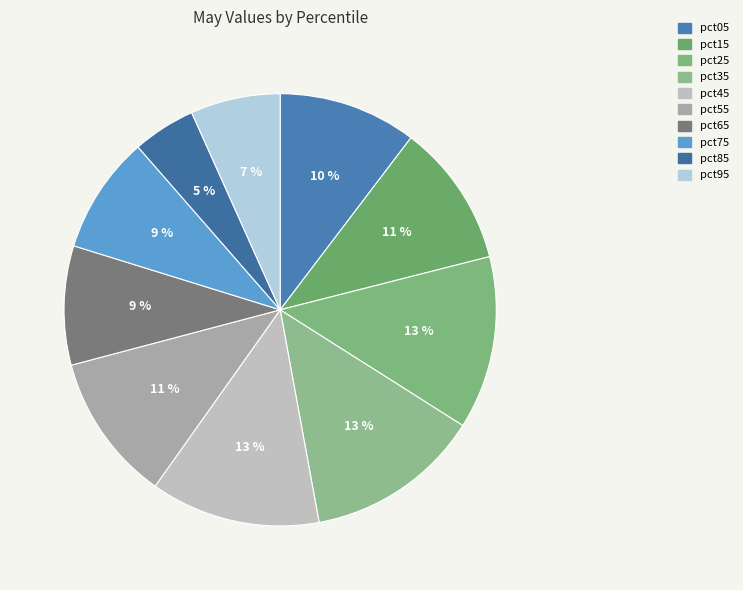

Is it true that pct25 is 28% of the pie?

False